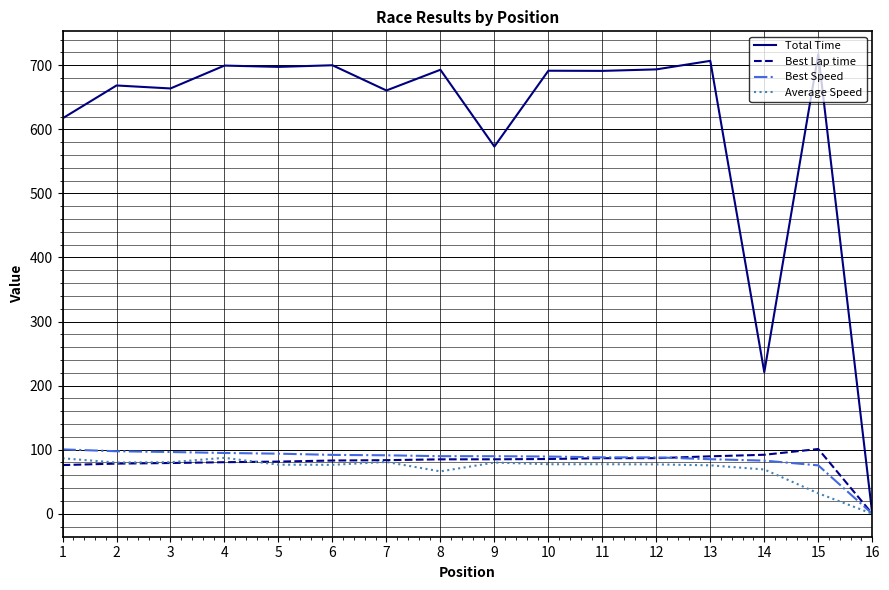

What is the maximum value for Total Time?

717.1